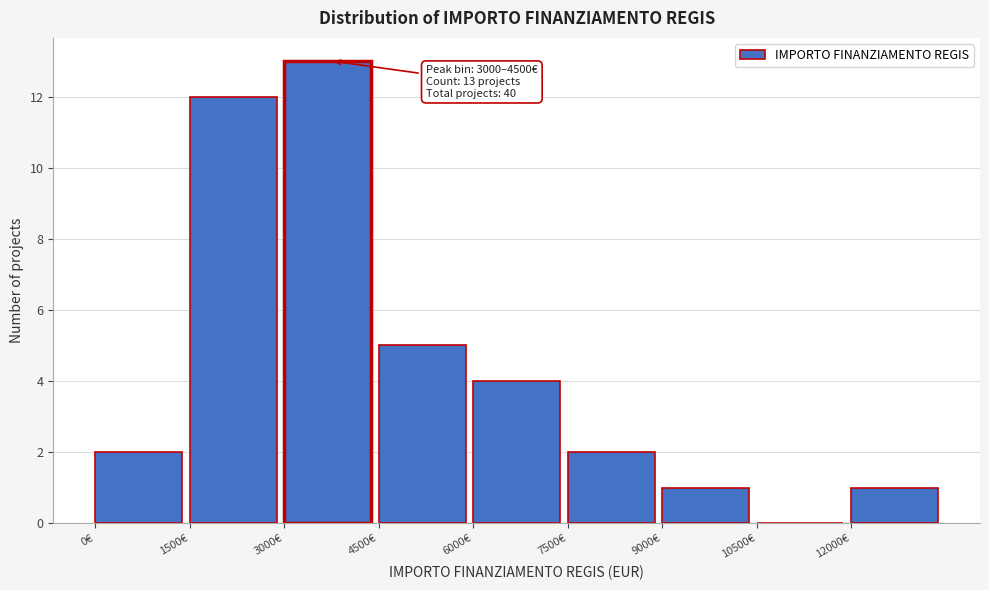

Over which range of the x-axis is the bar tallest?

3000 to 4500